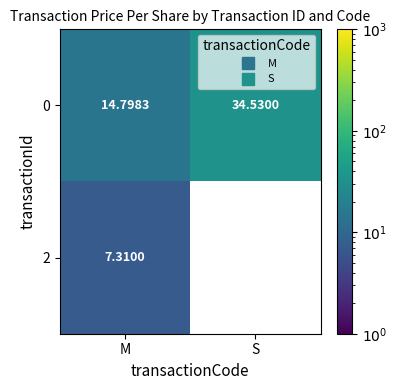

List the labels in order of 0 value, smallest first.

M, S